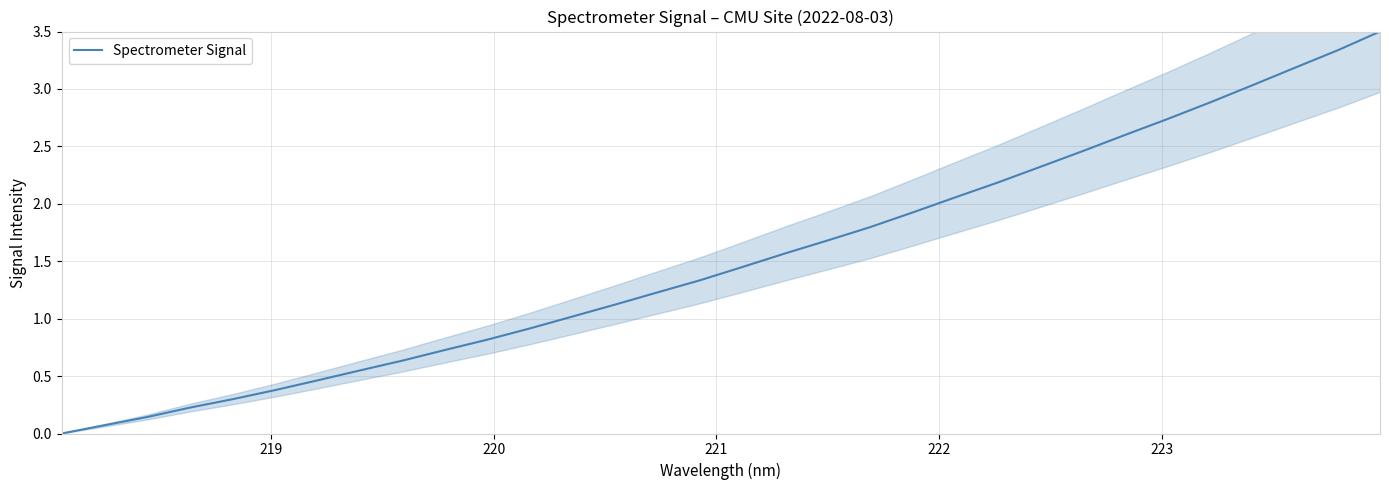

What is the value of the 6th point from the left?

0.4